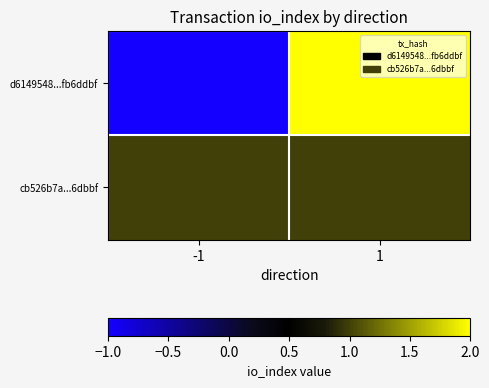

How many categories are shown in the chart?

2